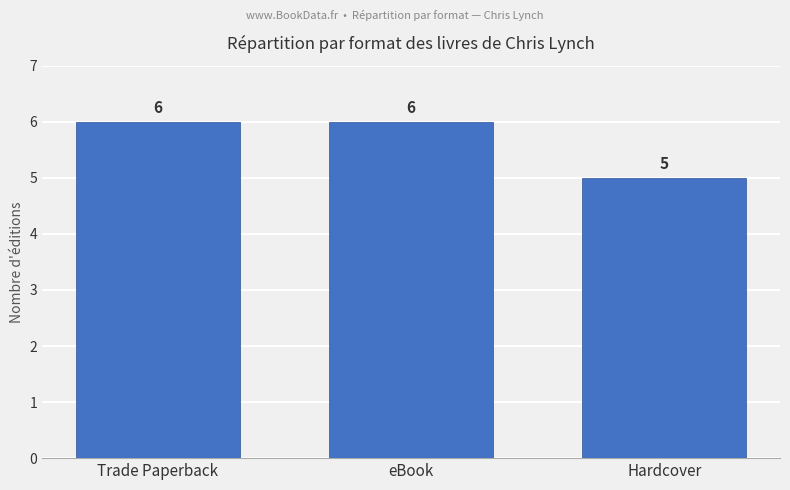

What is the sum of the values at Hardcover and eBook?

11